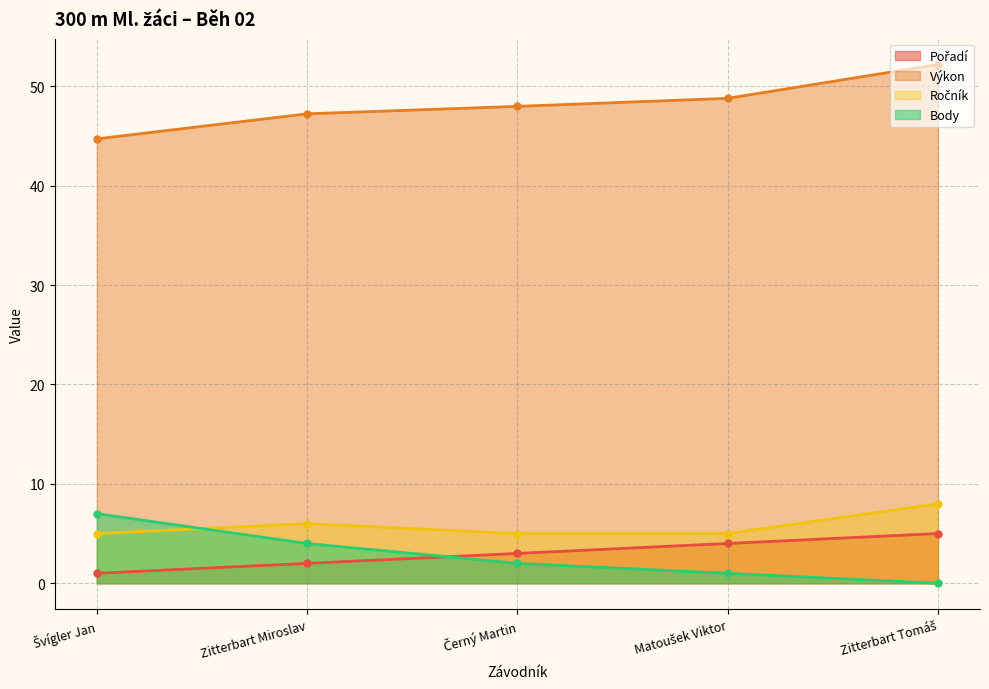

True or false: Body has a value of 3.0 at Černý Martin.

False